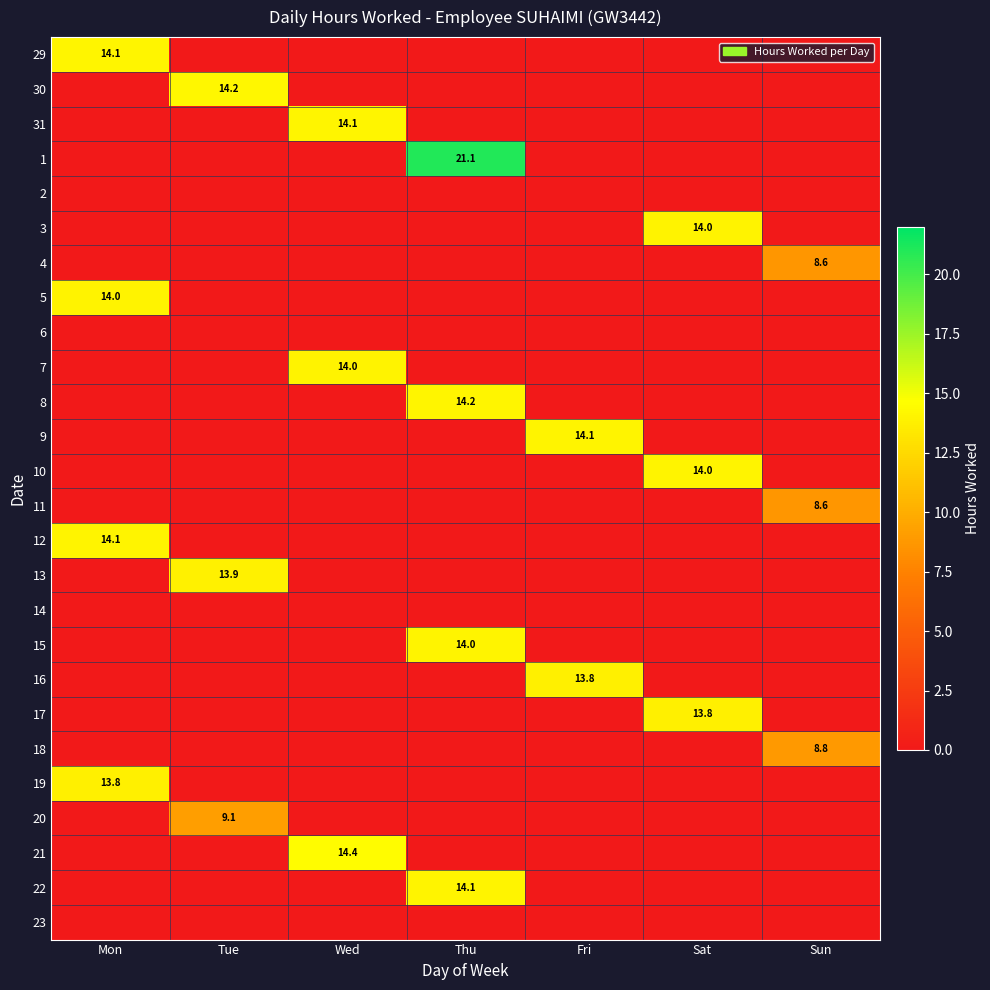

Is it true that 29 equals 14.1 at Mon?

True